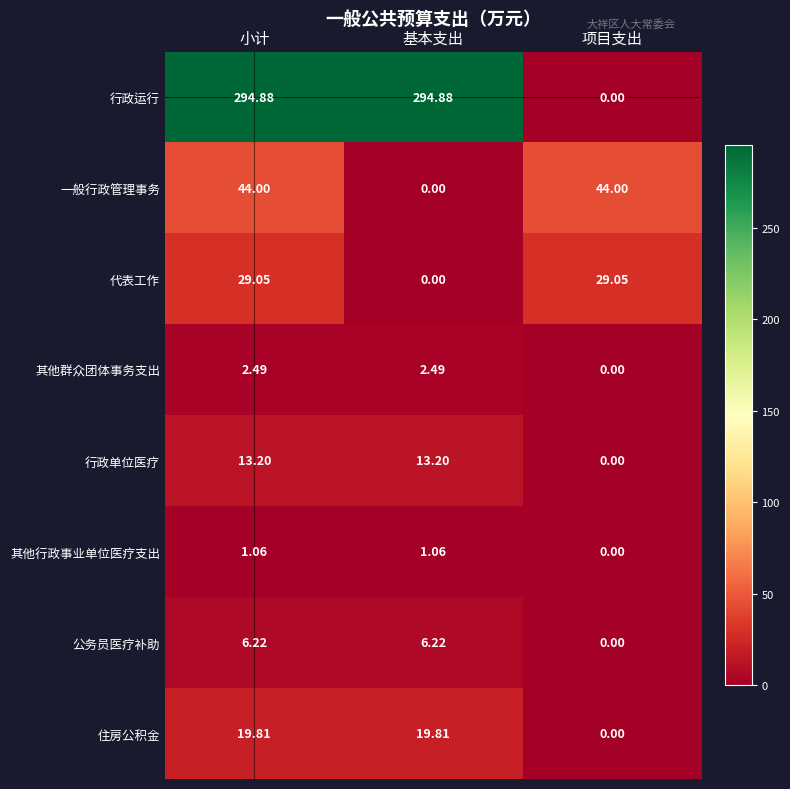

Which series has the largest total across all categories?

行政运行